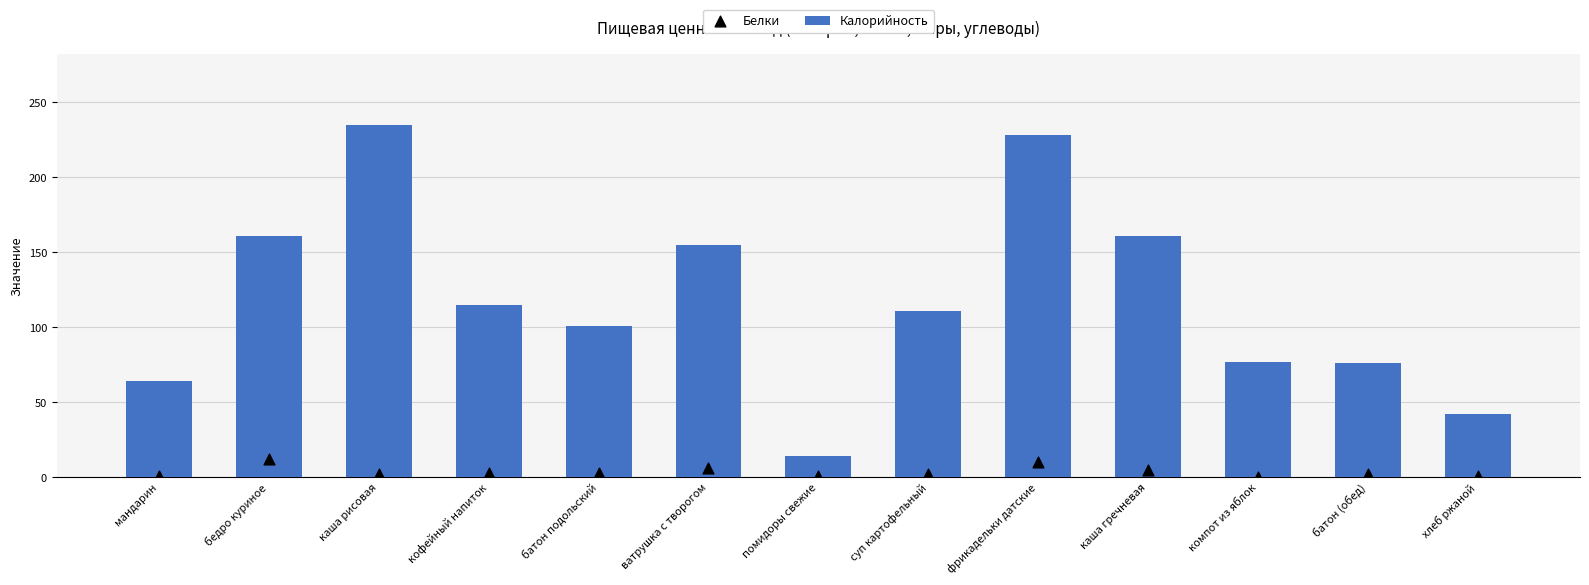

What is the total value across all series at кофейный напиток?

118